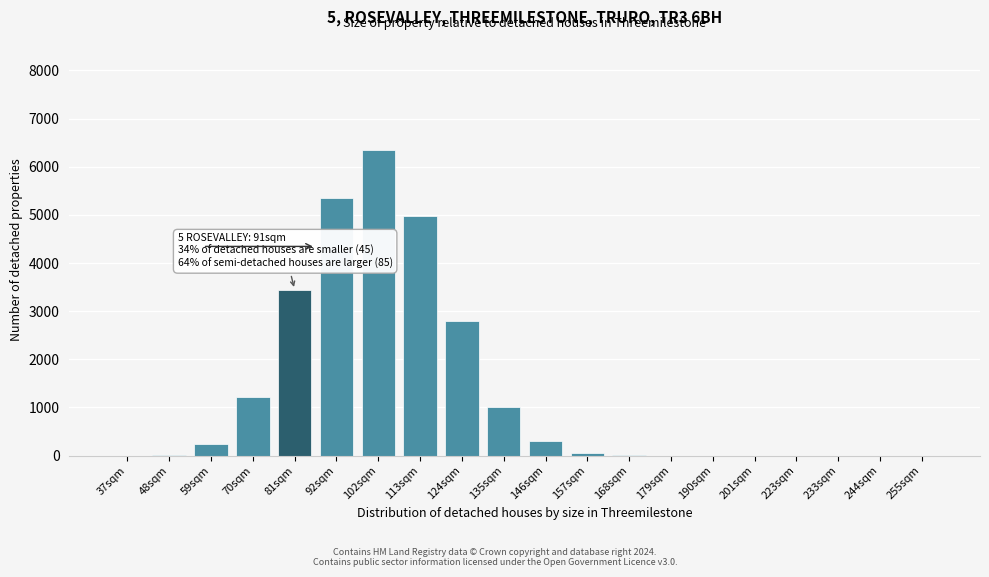

Approximately how many times larger is the value at 102sqm compared to 135sqm?

6.3